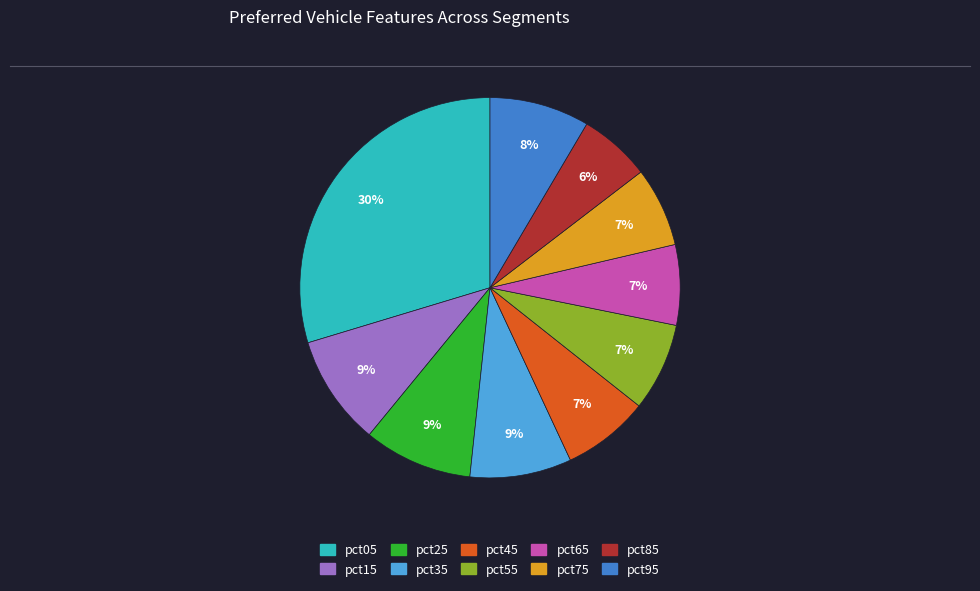

Which category has the smallest portion of the pie?

pct85